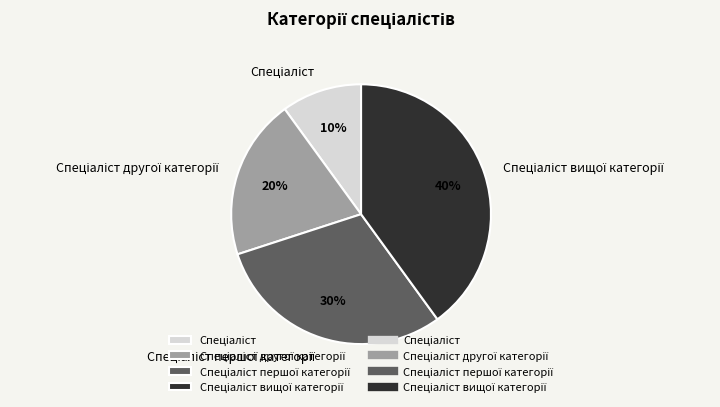

Is there any slice that represents more than half of the pie?

No